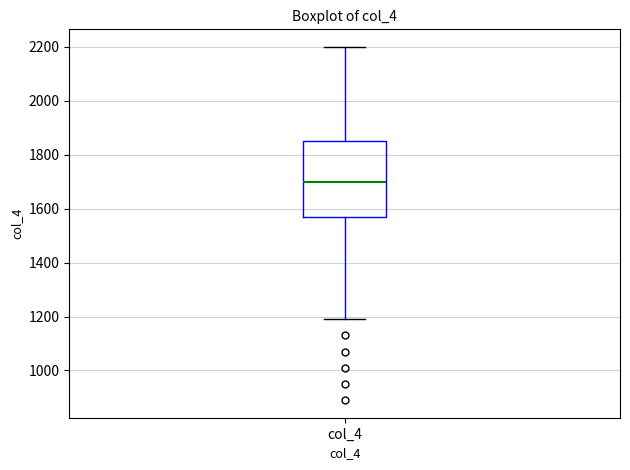

Where does the upper whisker of the box for col_4 end on the y-axis? The values are not printed on the chart, so give them approximately, as read against the axis.

2200